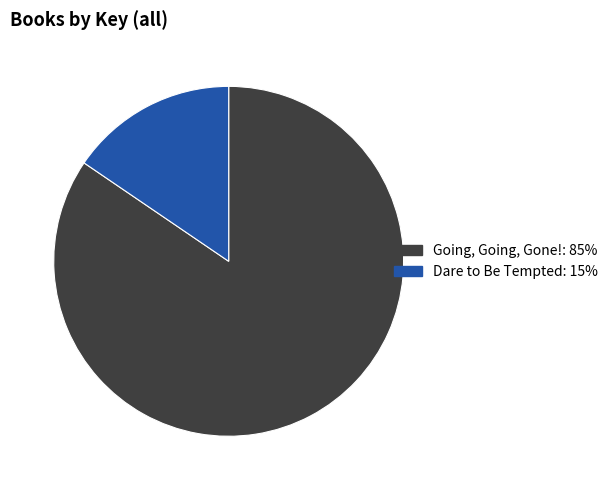

Does any single category account for the majority?

Yes